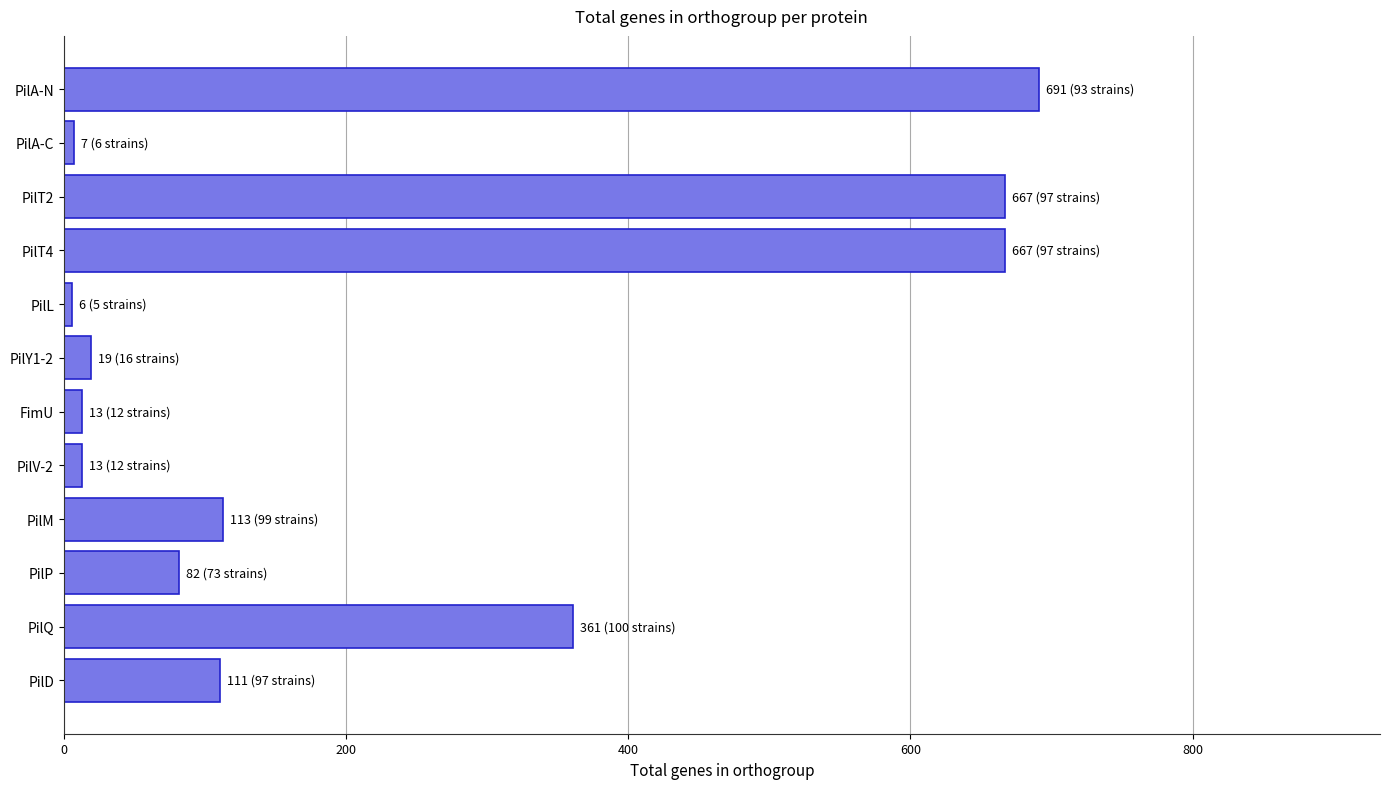

What is the average value?

229